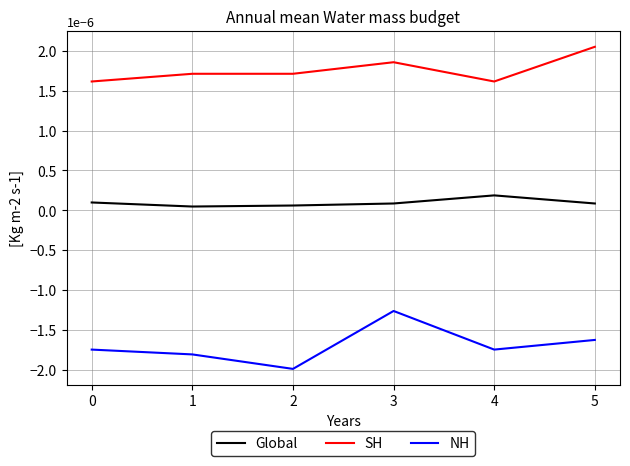

True or false: NH and SH intersect in this chart.

False